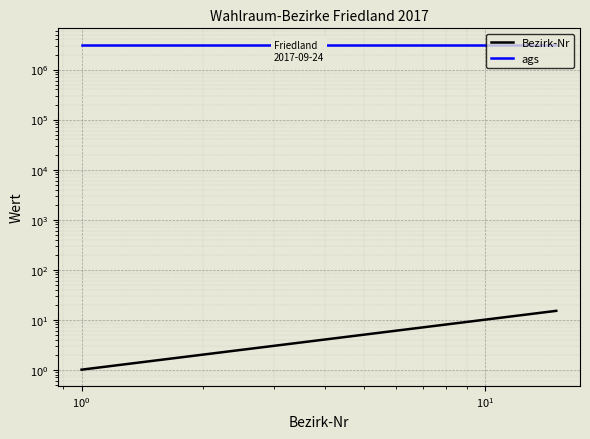

True or false: Bezirk-Nr has more than 2 points higher than both neighbors.

False